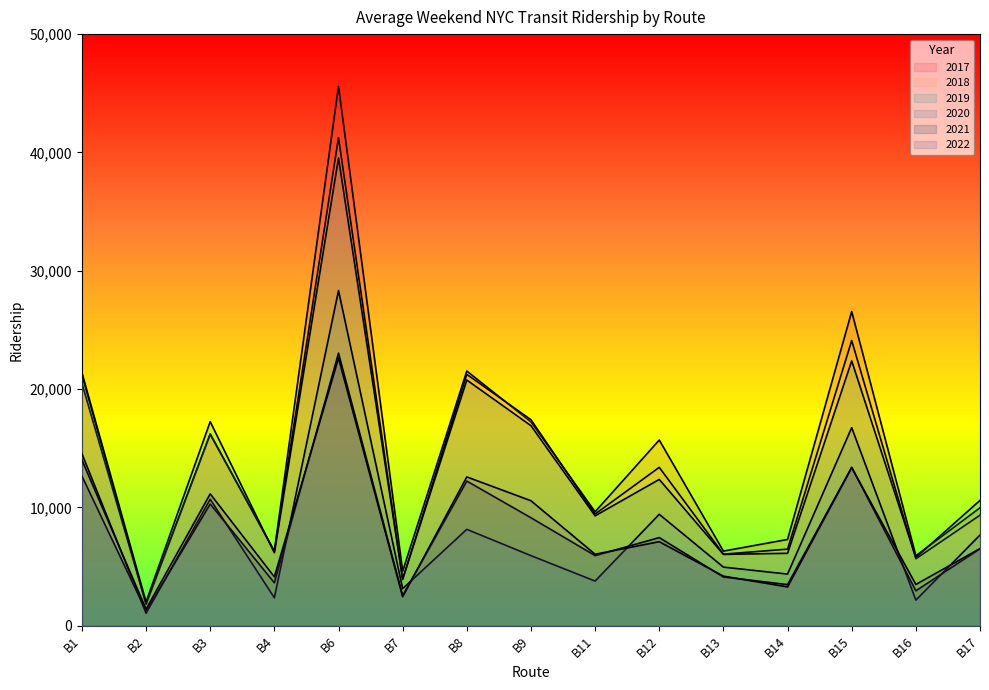

How many series are shown in this chart?

6